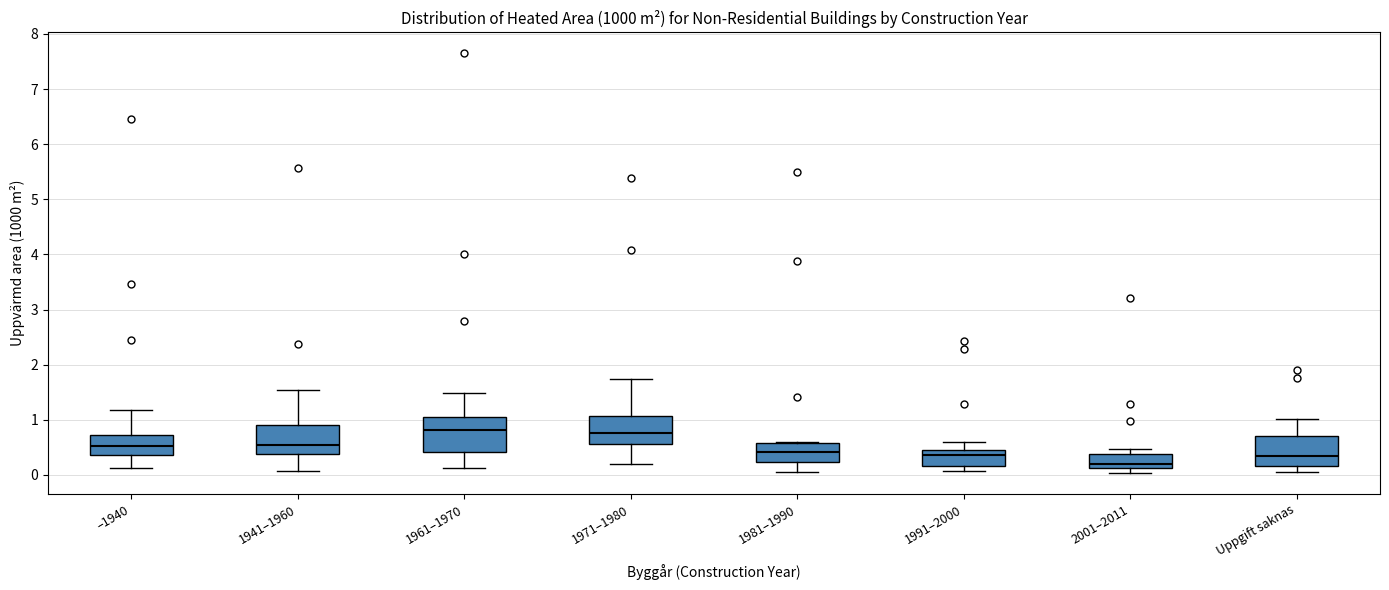

Reading left to right, transcribe this box plot: for each box, give where its median line is, the range the box spans, and where its two whiskers end, as read against the y-axis. The values are not printed on the chart, so give them approximately, as read against the axis.

–1940: median 0.5, box 0.4 to 0.7, whiskers 0.1 to 1.2
1941–1960: median 0.6, box 0.4 to 0.9, whiskers 0.1 to 1.5
1961–1970: median 0.8, box 0.4 to 1.1, whiskers 0.1 to 1.5
1971–1980: median 0.8, box 0.6 to 1.1, whiskers 0.2 to 1.7
1981–1990: median 0.4, box 0.2 to 0.6, whiskers 0.1 to 0.6
1991–2000: median 0.4, box 0.2 to 0.5, whiskers 0.1 to 0.6
2001–2011: median 0.2, box 0.1 to 0.4, whiskers 0.0 to 0.5
Uppgift saknas: median 0.3, box 0.2 to 0.7, whiskers 0.1 to 1.0